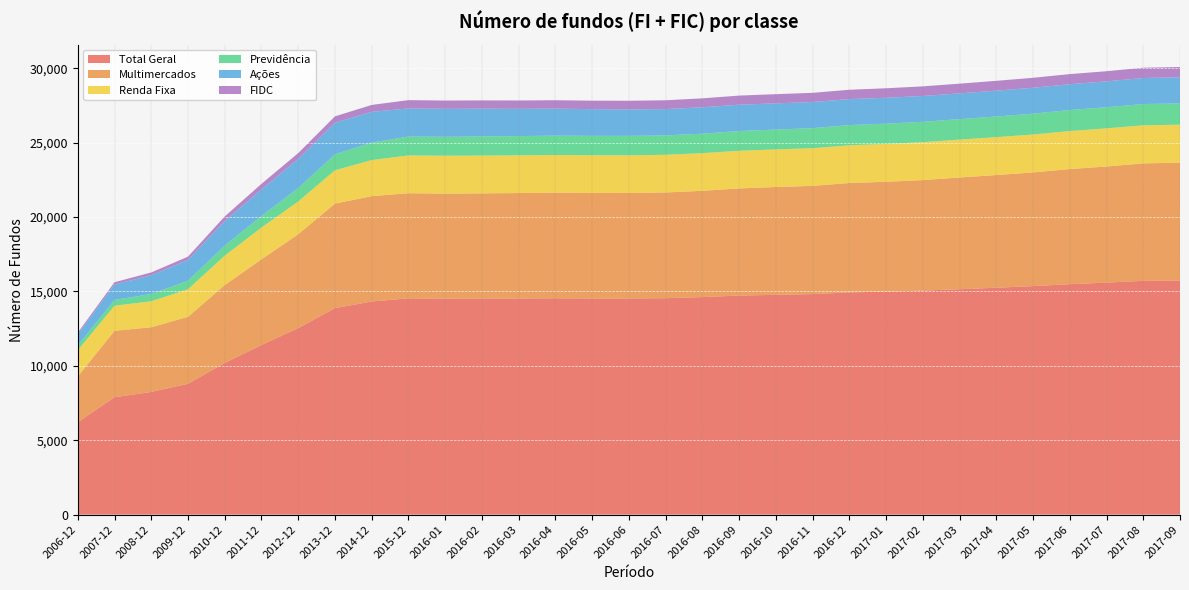

Reading right to left, list all the values displayed in this chart.

Total Geral: 15740	15716	15595	15491	15361	15251	15152	15059	14993	14940	14825	14775	14726	14622	14549	14531	14531	14544	14530	14531	14524	14538	14327	13881	12537	11405	10196	8798	8248	7892	6210
Multimercados: 7915	7893	7804	7737	7639	7574	7508	7426	7381	7349	7271	7247	7200	7143	7106	7092	7098	7101	7086	7062	7051	7065	7080	7027	6307	5755	5236	4498	4347	4466	3073
Renda Fixa: 2556	2558	2565	2555	2550	2548	2549	2549	2543	2539	2534	2528	2530	2535	2533	2529	2529	2526	2535	2543	2549	2540	2425	2240	2204	2140	1978	1855	1747	1685	1773
Previdência: 1430	1430	1418	1414	1401	1387	1375	1369	1360	1356	1347	1334	1326	1306	1301	1306	1301	1302	1293	1282	1271	1268	1173	1070	898	775	670	571	485	392	321
Ações: 1754	1750	1740	1735	1741	1738	1730	1736	1743	1747	1756	1761	1771	1775	1771	1781	1797	1816	1832	1866	1881	1892	2070	2127	1963	1785	1654	1397	1264	1036	741
FIDC: 691	691	682	678	670	660	654	647	638	627	618	616	612	601	591	581	568	565	562	559	556	558	463	425	392	375	310	223	189	150	115